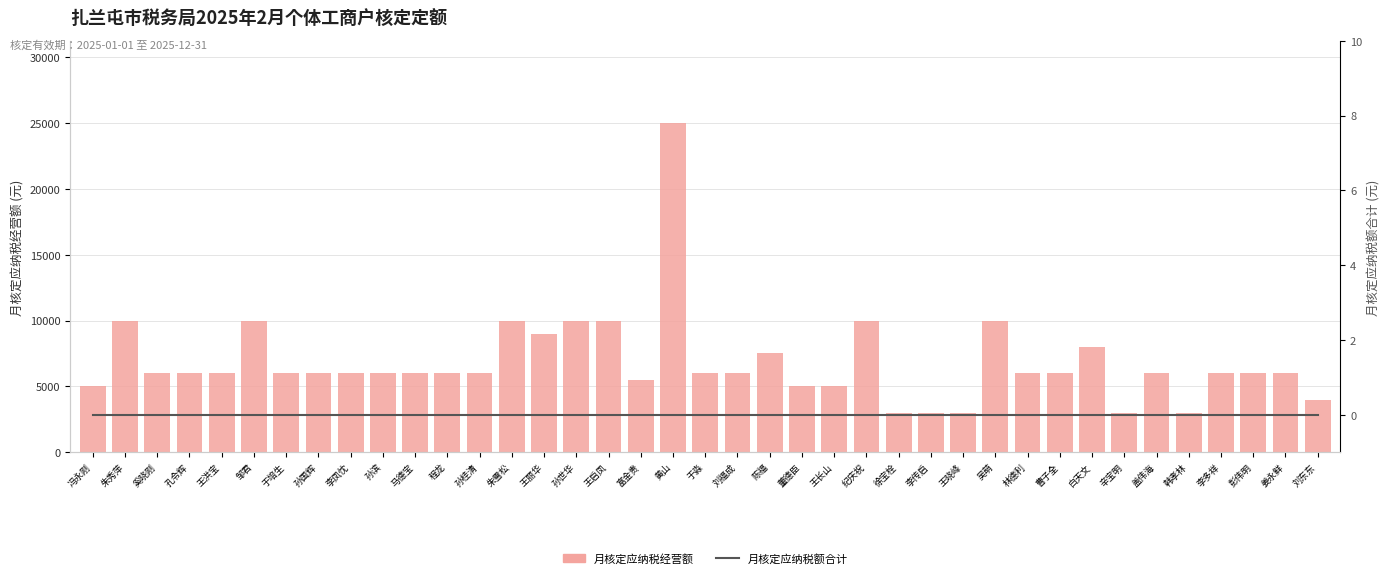

At which category is the sum across all series the highest?

黄山